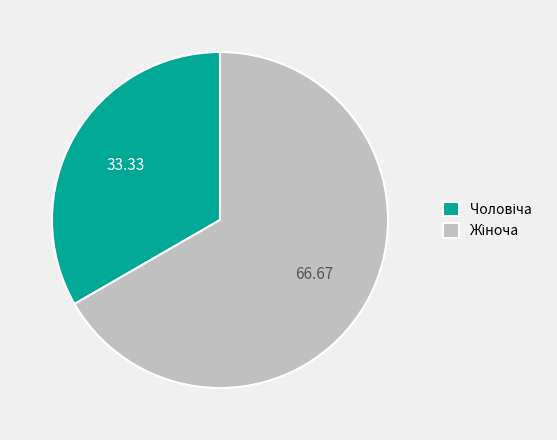

Does any single category account for the majority?

Yes